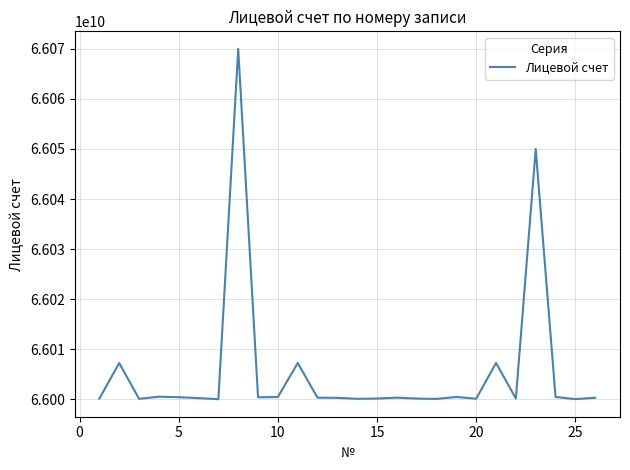

What is the difference between the maximum and minimum values?

69985863